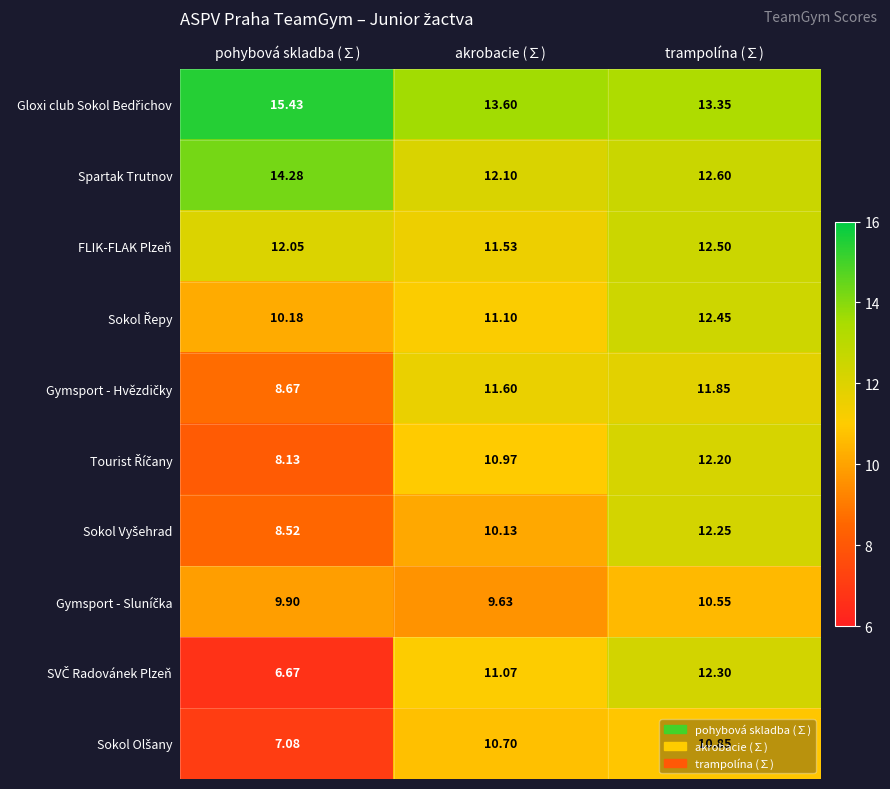

At which category is the sum across all series the highest?

trampolína (∑)